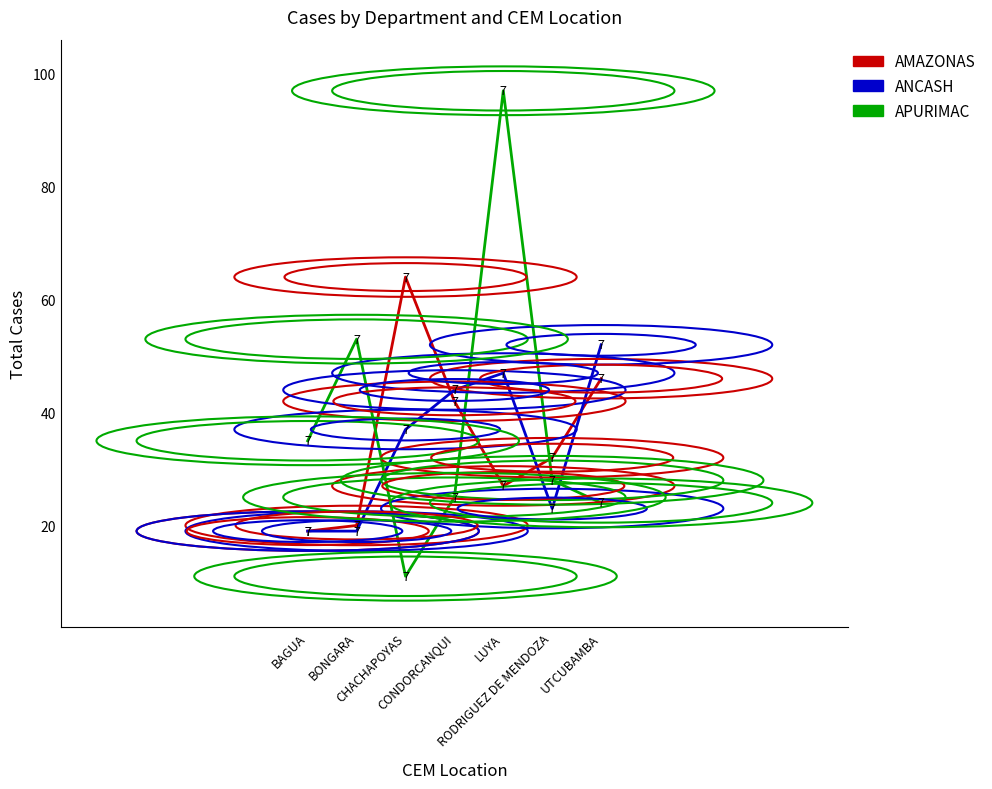

Reading left to right, what are all the values shown in this chart?

AMAZONAS: 19	20	64	42	27	32	46
ANCASH: 19	19	37	44	47	23	52
APURIMAC: 35	53	11	25	97	28	24